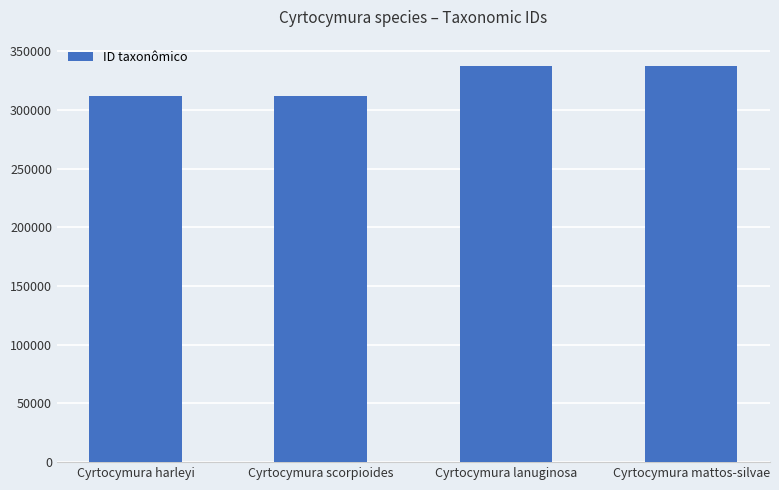

What is the minimum value shown in the chart?

312205